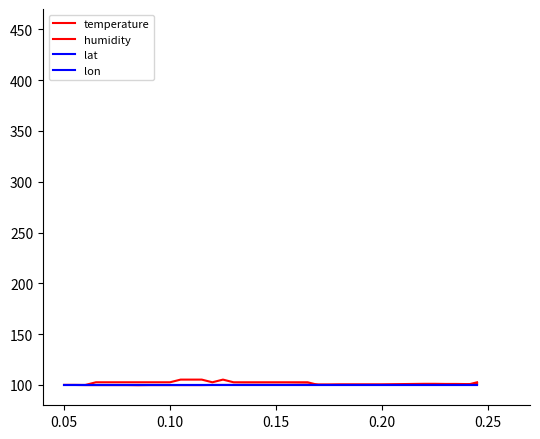

Does the chart have visible grid lines?

No